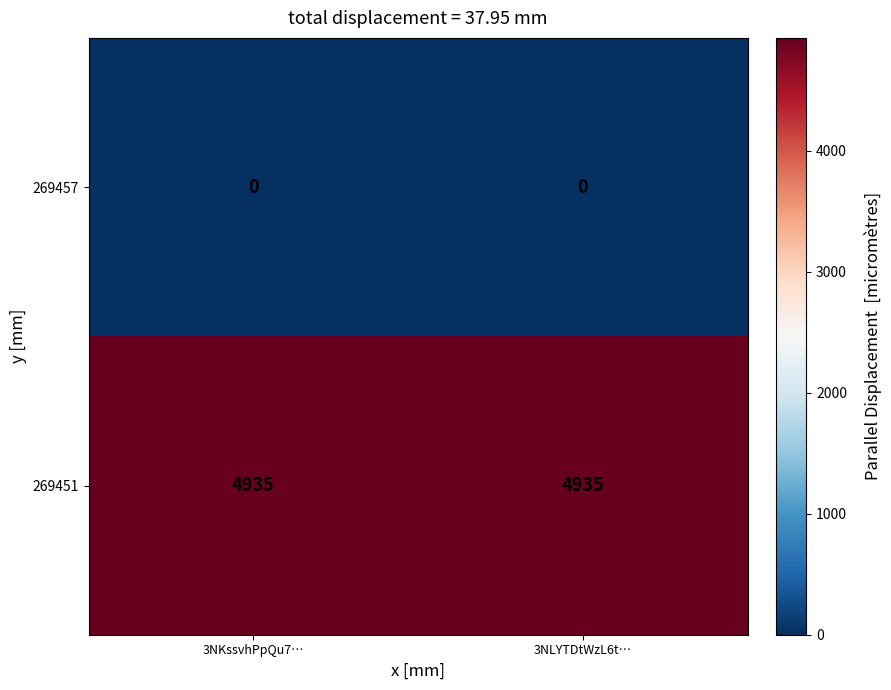

What is the maximum value shown in the chart?

4935